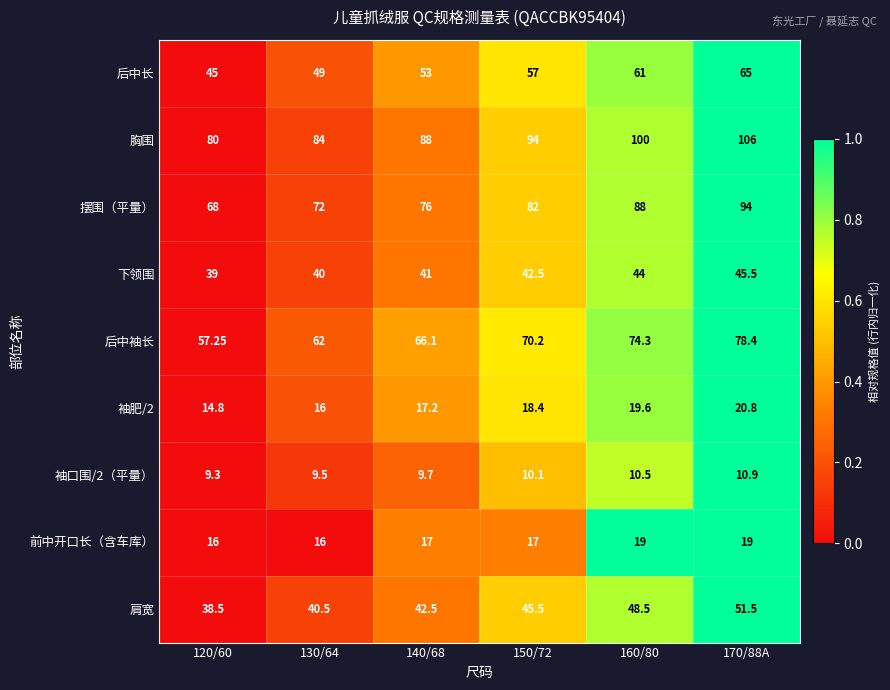

What is the total value across all series at 150/72?

436.7